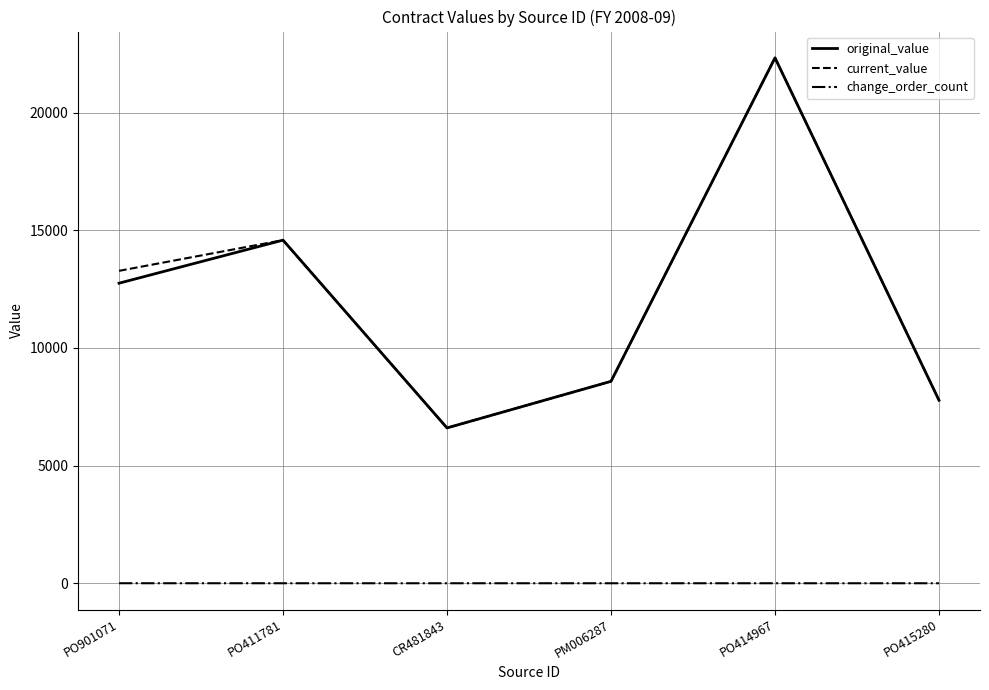

What is the total value across all series at PO414967?

44654.0